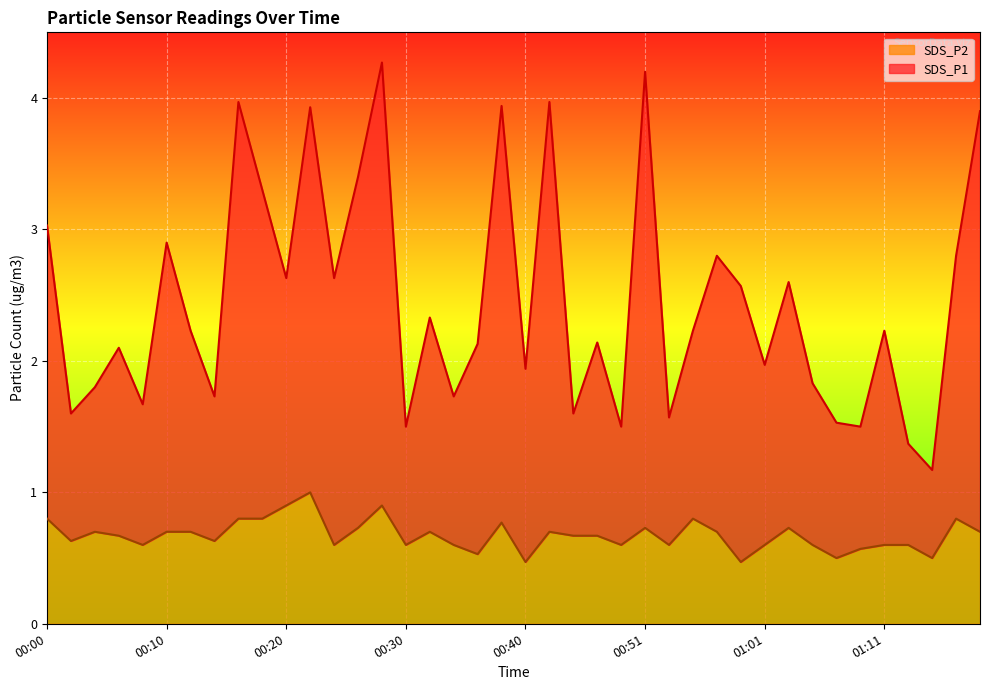

True or false: SDS_P2 and SDS_P1 cross at least once.

False